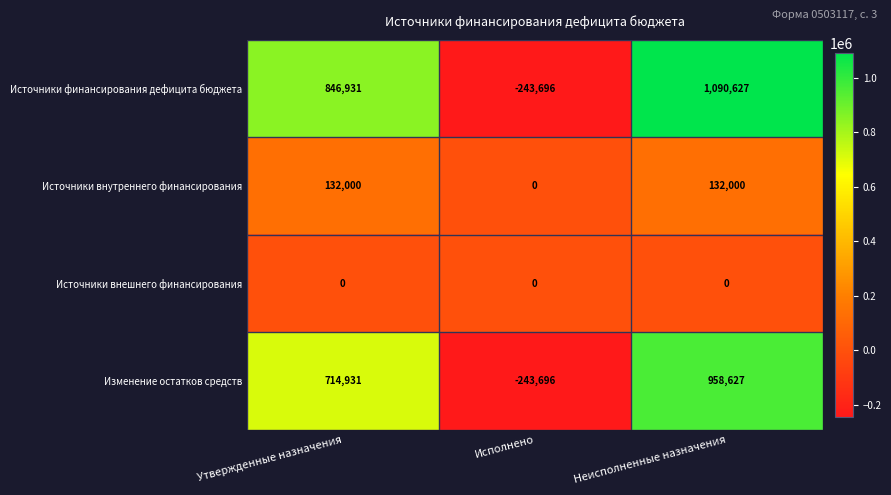

Rank the series by their average value, from lowest to highest.

Источники внешнего финансирования, Источники внутреннего финансирования, Изменение остатков средств, Источники финансирования дефицита бюджета